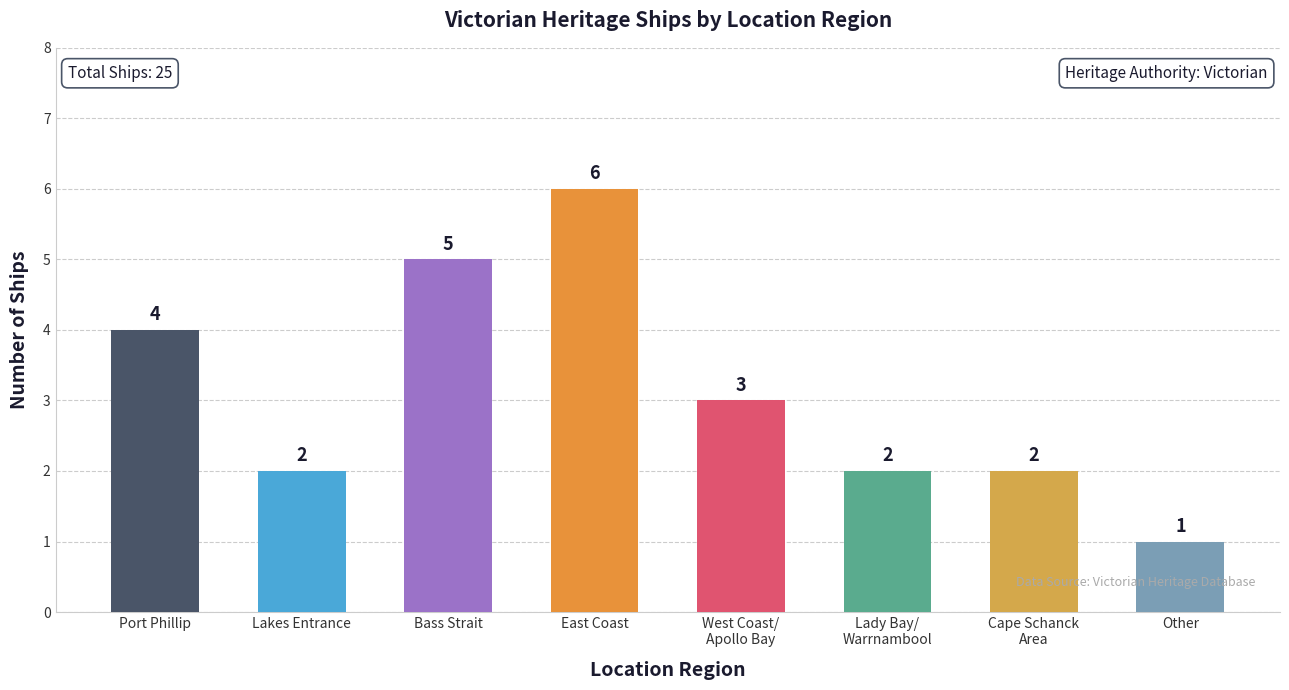

What value does the data have at West Coast/
Apollo Bay?

3